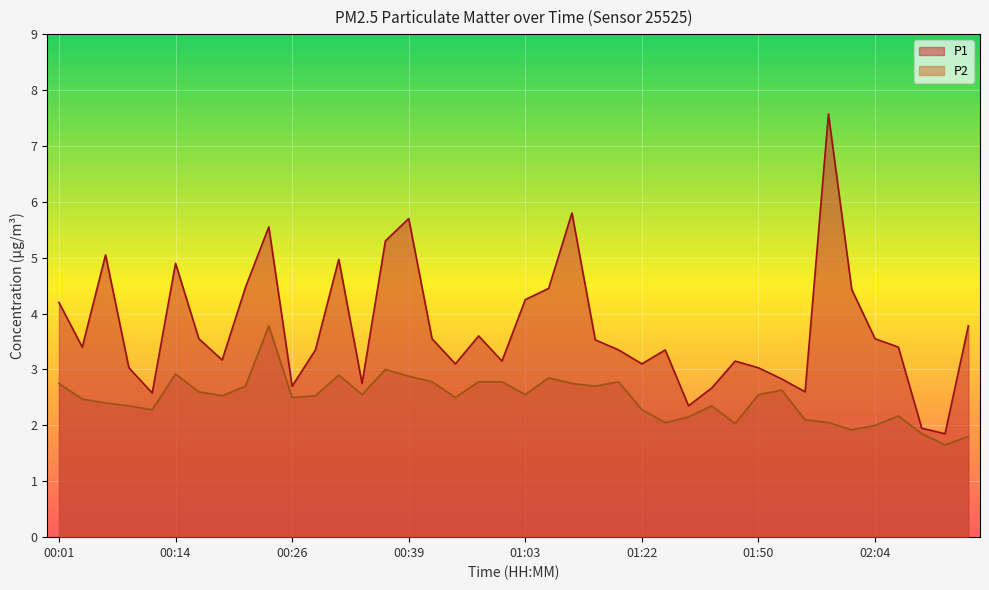

At which category is the sum across all series the highest?

01:58